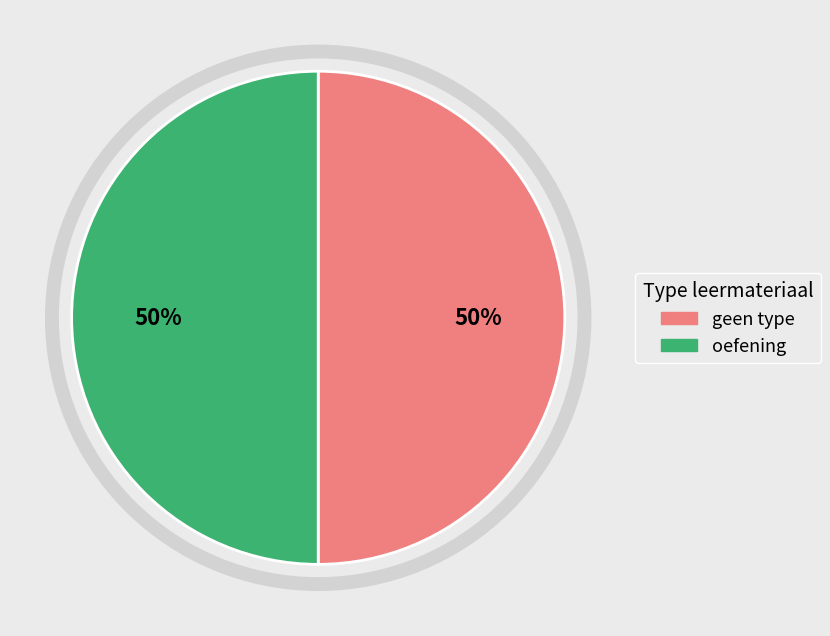

How many segments does this pie chart have?

2